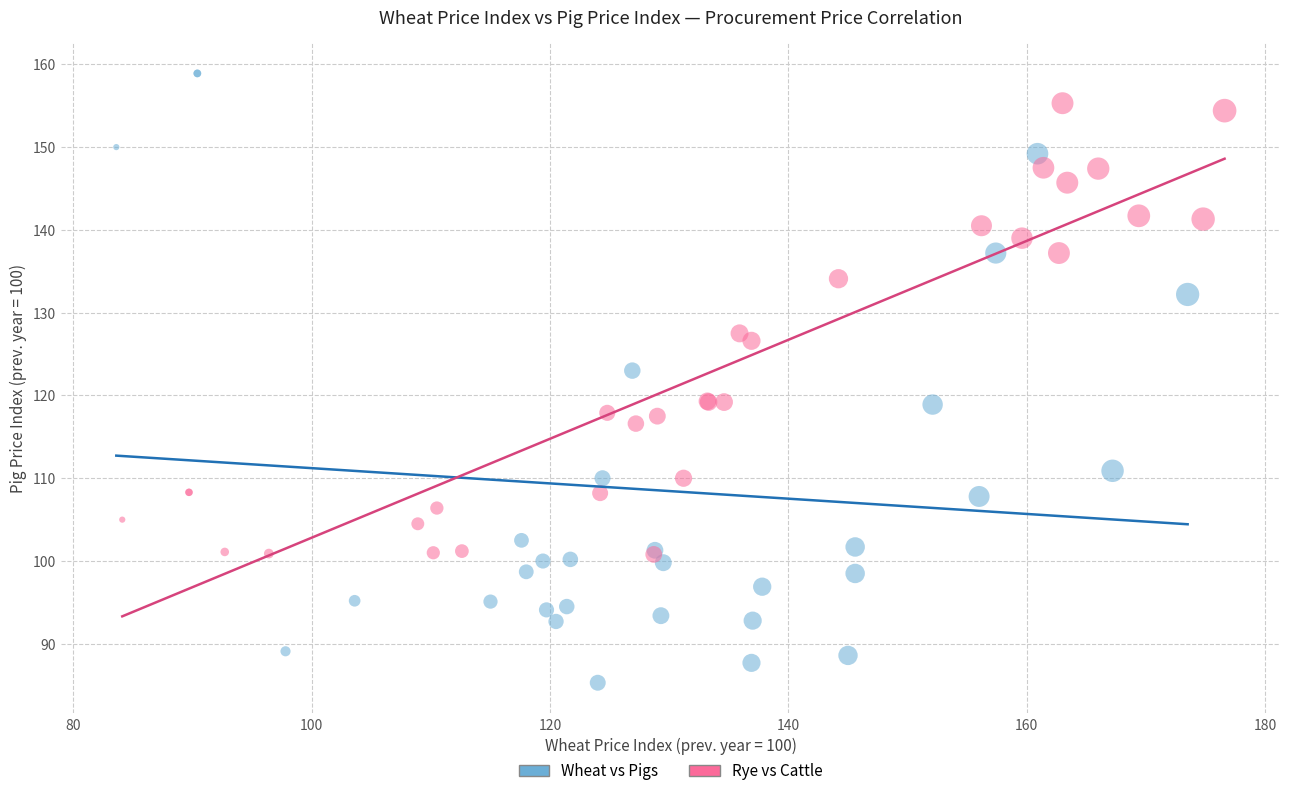

Which series reaches the maximum Y coordinate?

Wheat vs Pigs